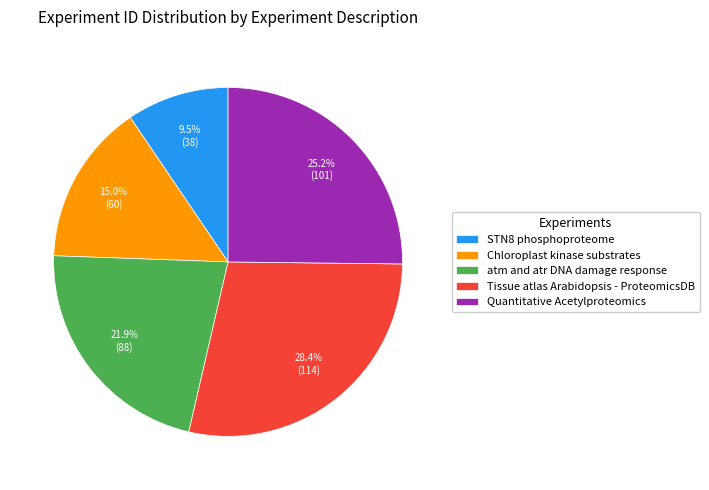

The Quantitative Acetylproteomics slice represents 25% of the pie. True or false?

True